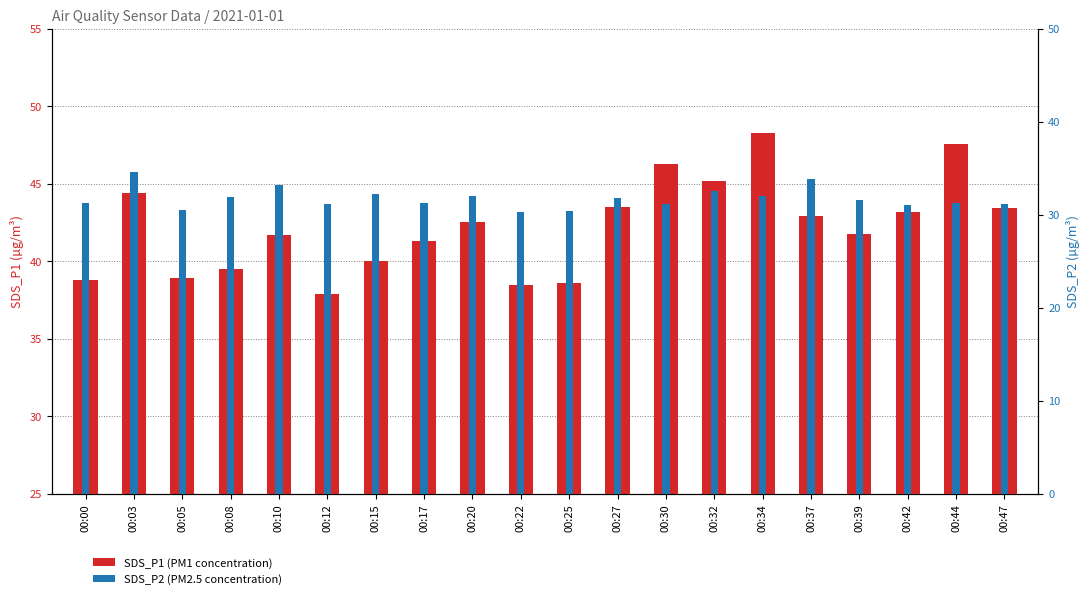

What is the approximate value of SDS_P1 (PM1) at 00:17?

41.3